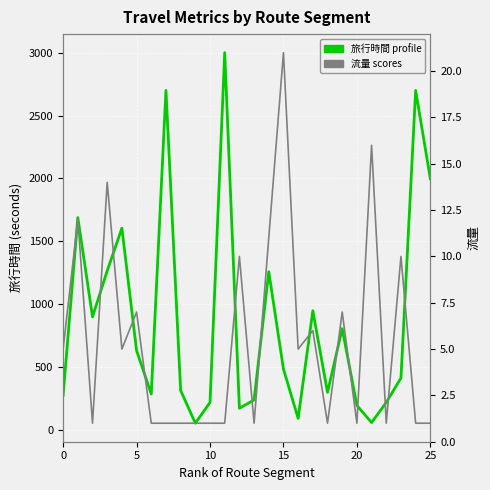

In 流量, how many points are lower than both neighbors (excluding endpoints)?

7